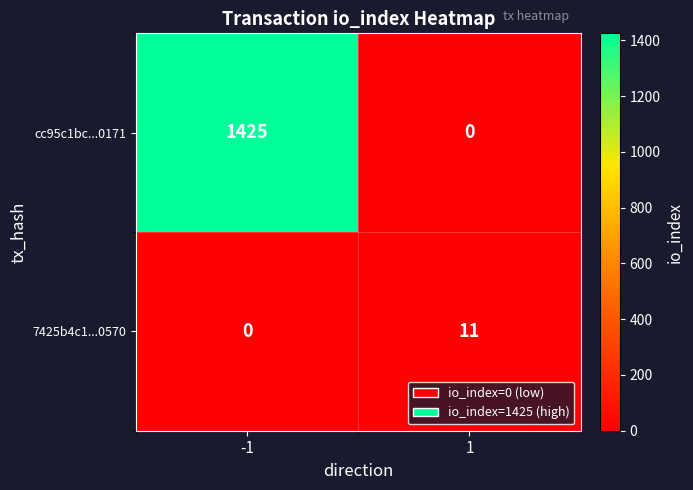

Which category has the highest value across all series?

-1